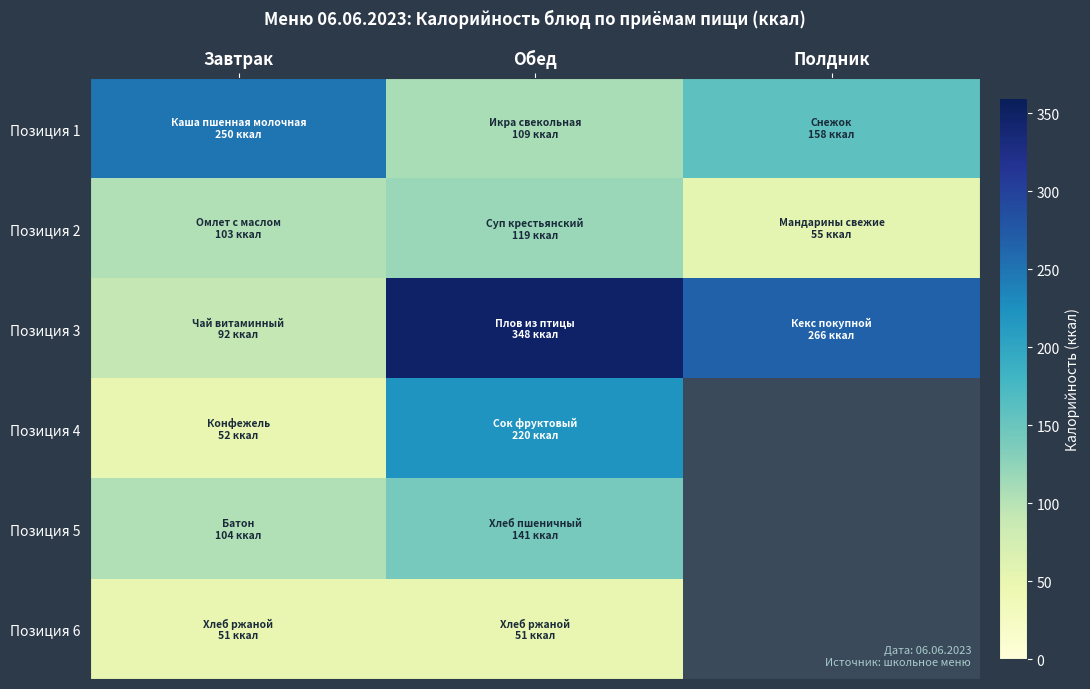

What is the difference between the highest and lowest values at Обед?

297.0